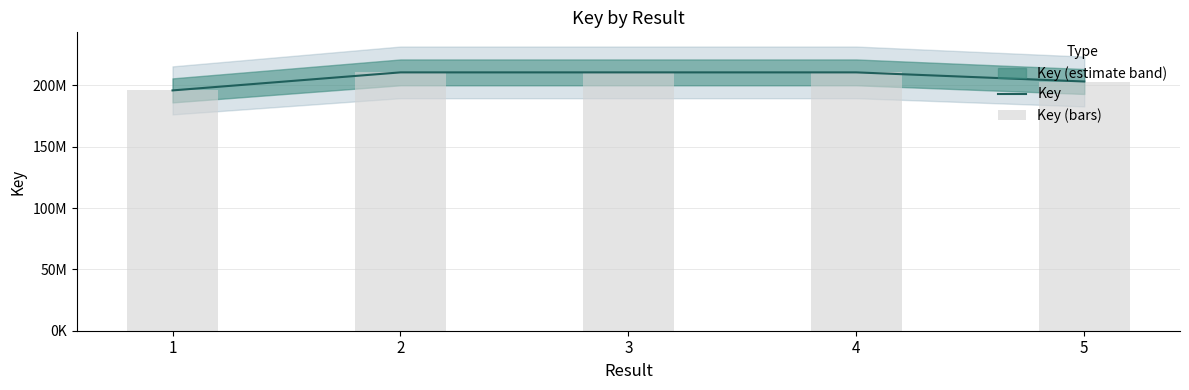

Where does the Key series first go above 210654959?

2